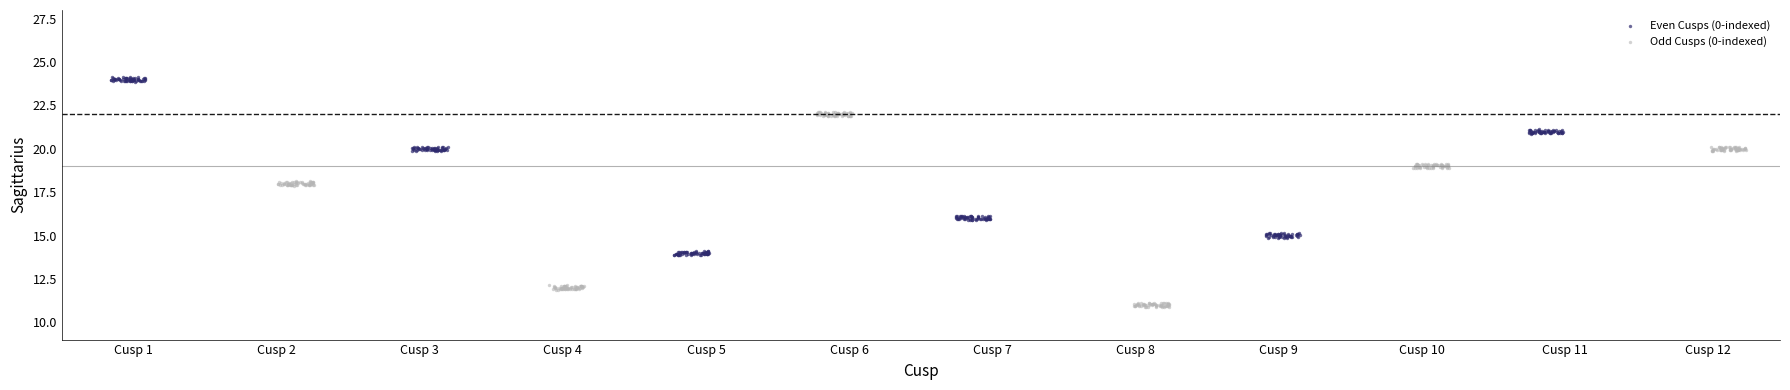

Which series has the widest spread of Y values?

Odd Cusps (0-indexed)